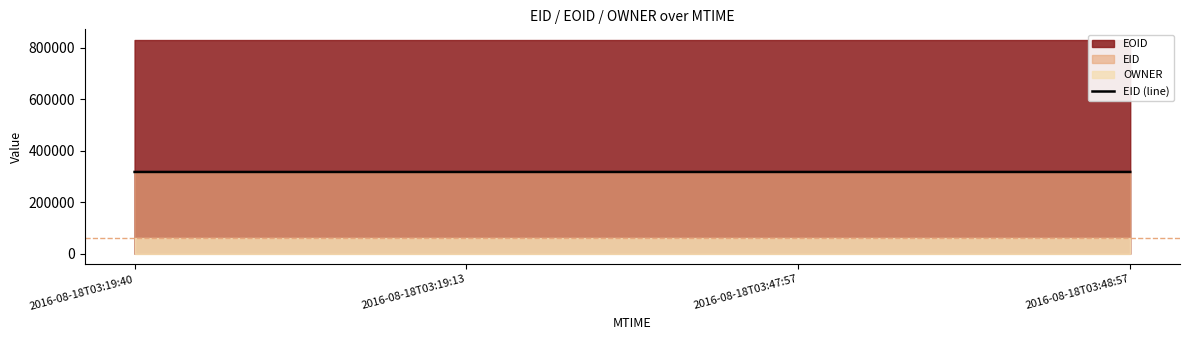

The value at 2016-08-18T03:19:13 is 317505. True or false?

True